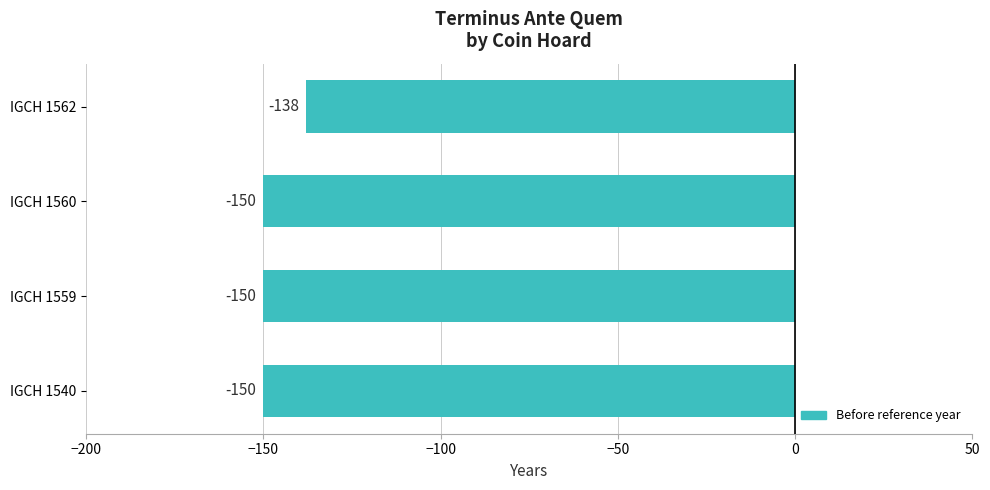

Is it true that the value at IGCH 1559 is -232?

False